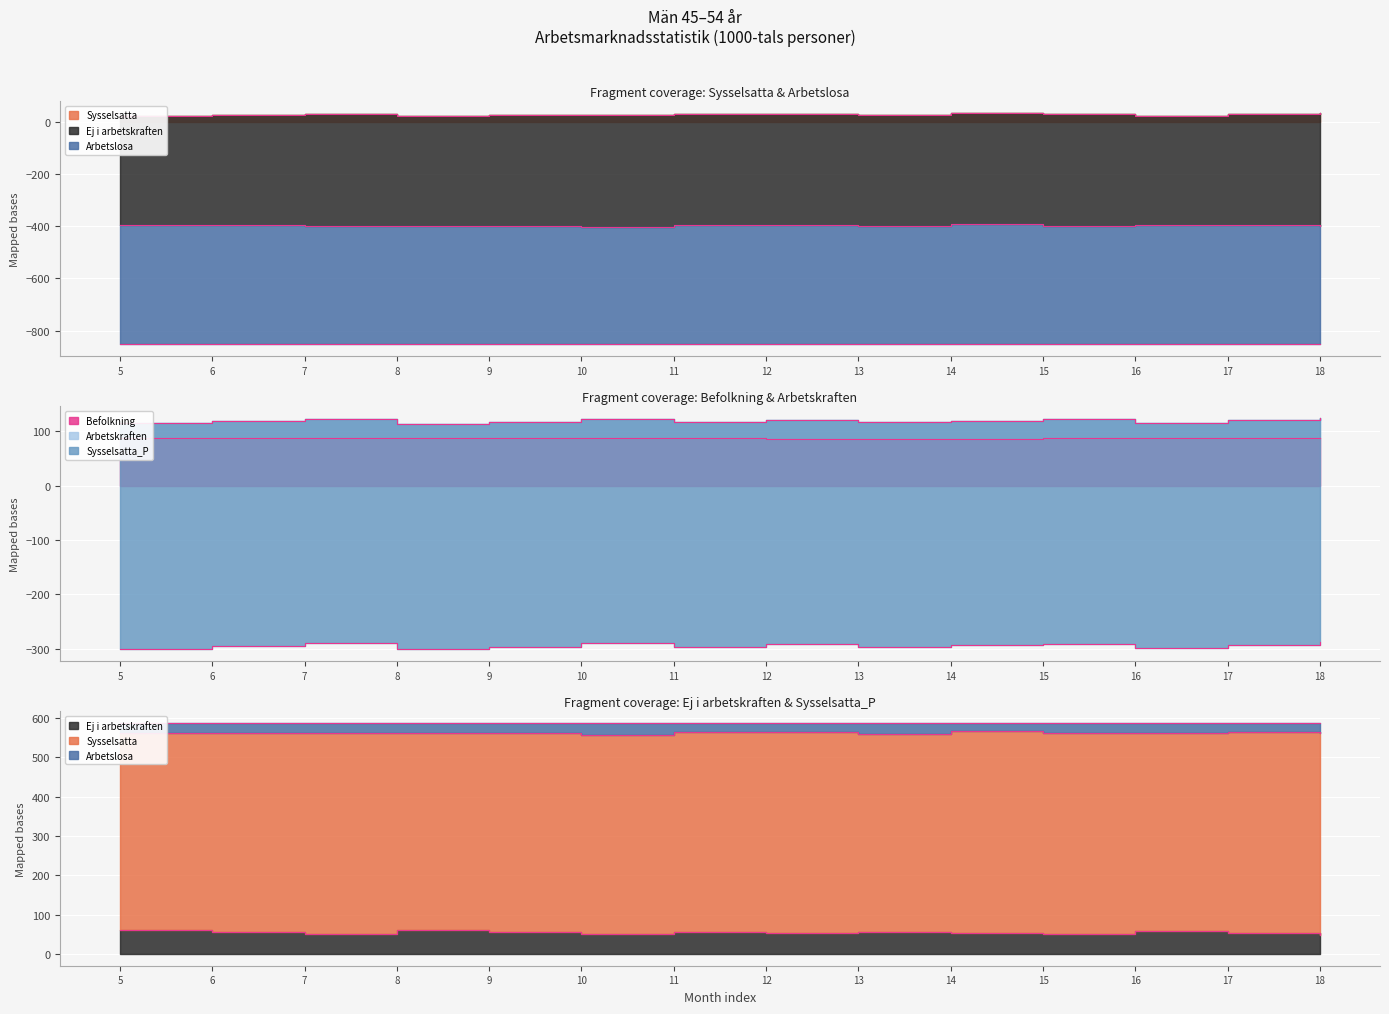

Which series has the largest range (max minus min)?

Ej i arbetskraften